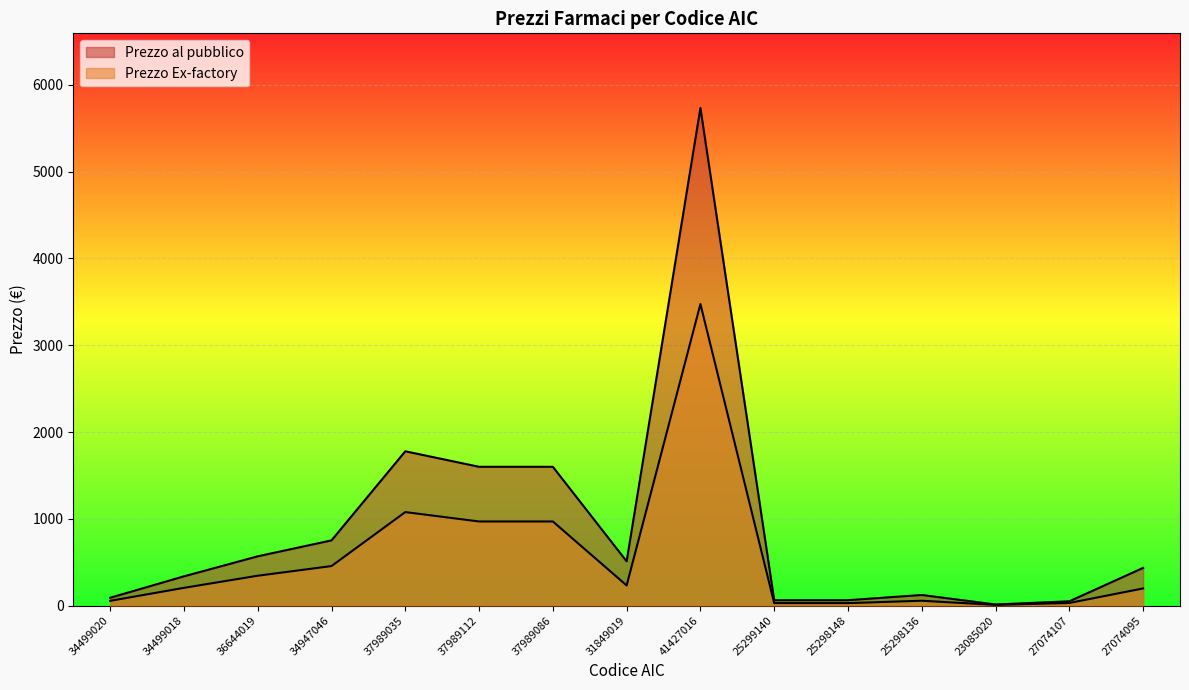

Is the value of Prezzo al pubblico at 36644019 greater than the value of Prezzo Ex-factory at 25298136?

Yes